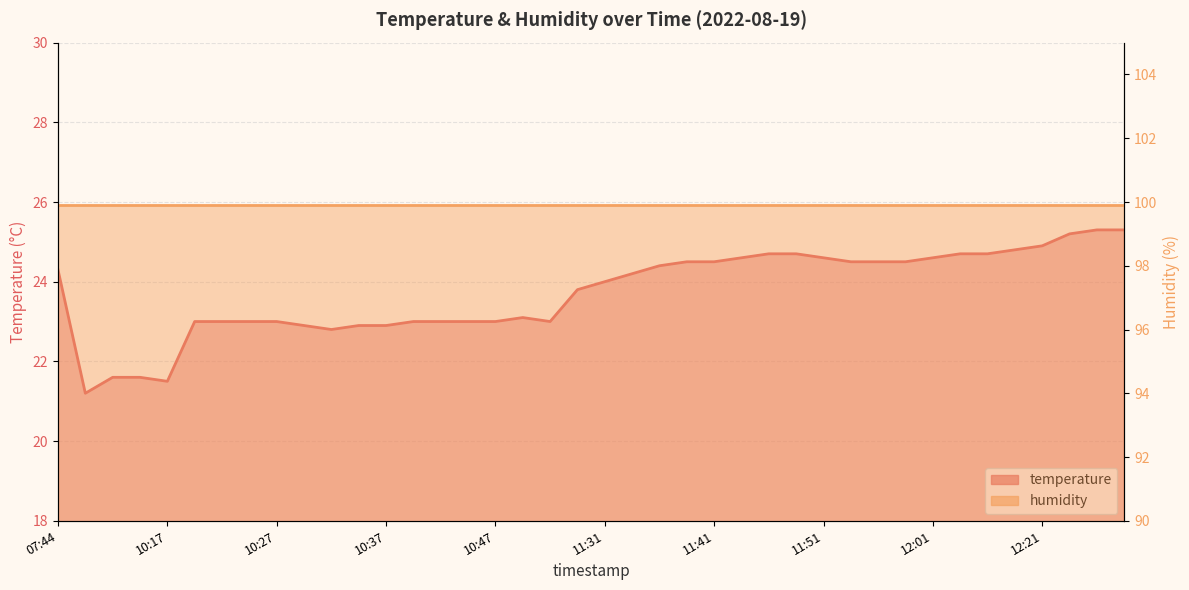

Rank the categories by value from lowest to highest.

08:47, 10:17, 08:50, 08:57, 10:32, 10:29, 10:34, 10:37, 10:19, 10:22, 10:24, 10:27, 10:39, 10:42, 10:44, 10:47, 11:26, 10:49, 11:29, 11:31, 11:34, 07:44, 11:36, 11:39, 11:41, 11:53, 11:56, 11:58, 11:44, 11:51, 12:01, 11:46, 11:49, 12:03, 12:06, 12:08, 12:21, 12:23, 12:25, 12:28